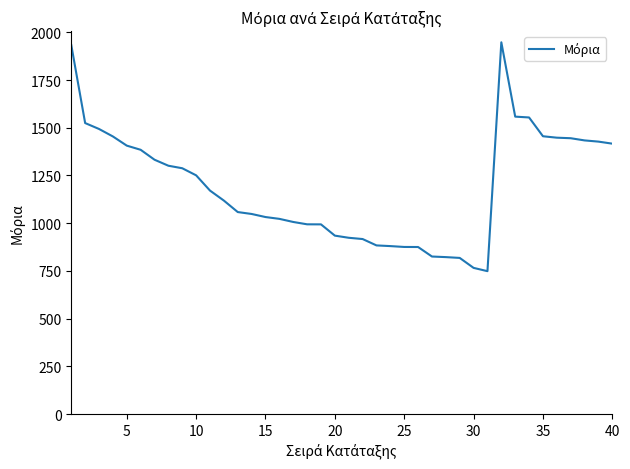

What is the difference between the maximum and second lowest values?

1181.6